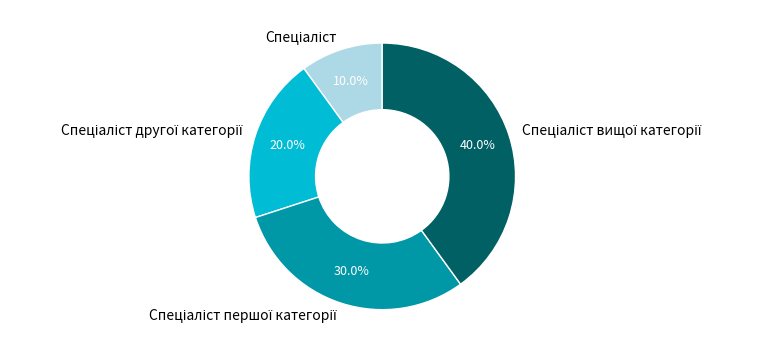

To the nearest percent, what is the average slice percentage?

25%